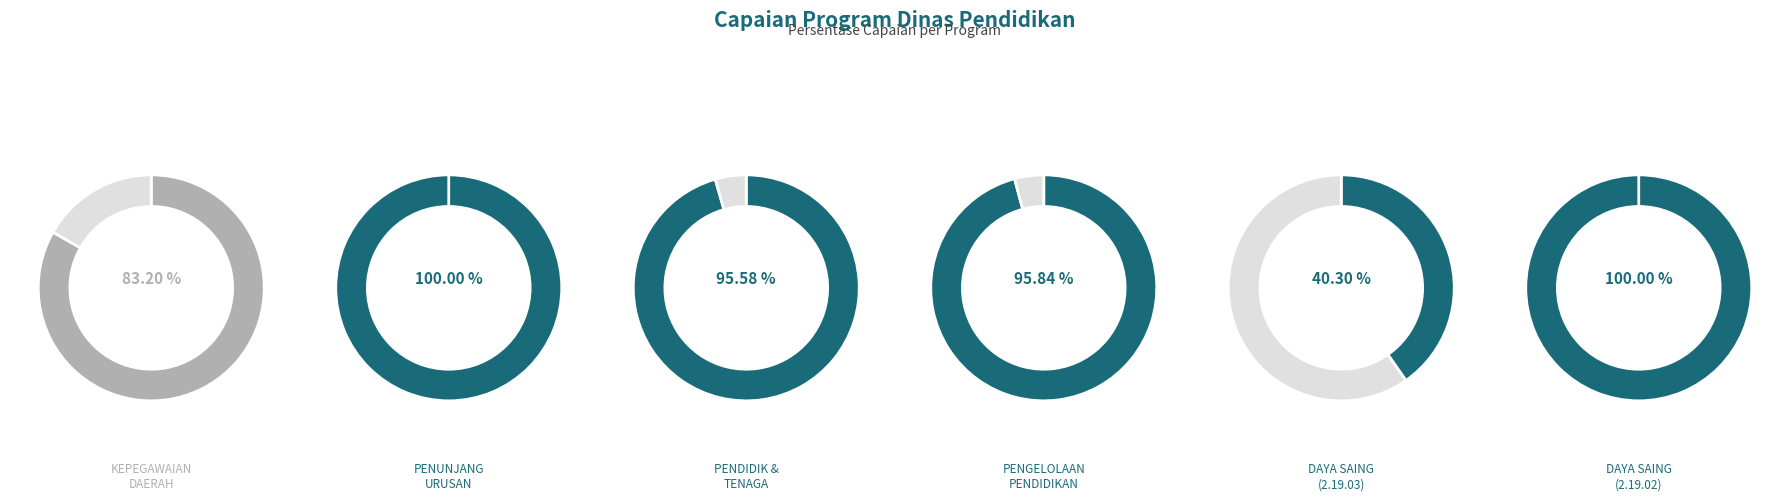

Is there a majority slice in this chart?

No